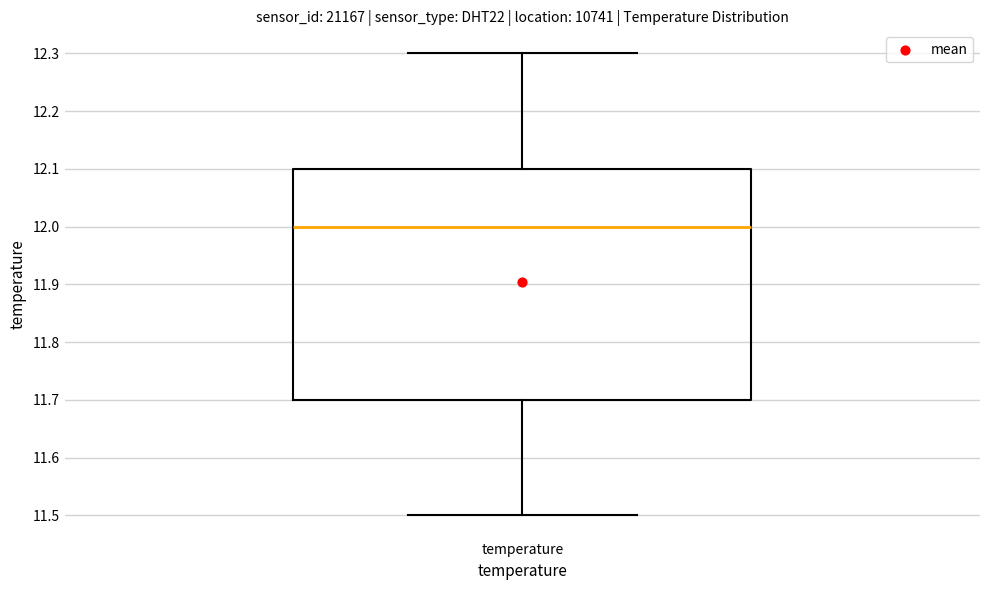

Where is the lower edge of the box for temperature on the y-axis? The values are not printed on the chart, so give them approximately, as read against the axis.

11.7